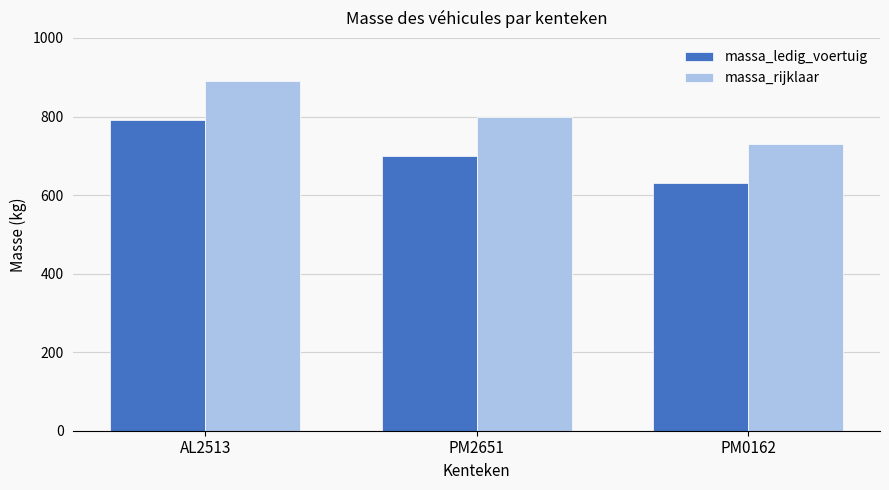

Rank the series at PM0162 from highest to lowest value.

massa_rijklaar, massa_ledig_voertuig